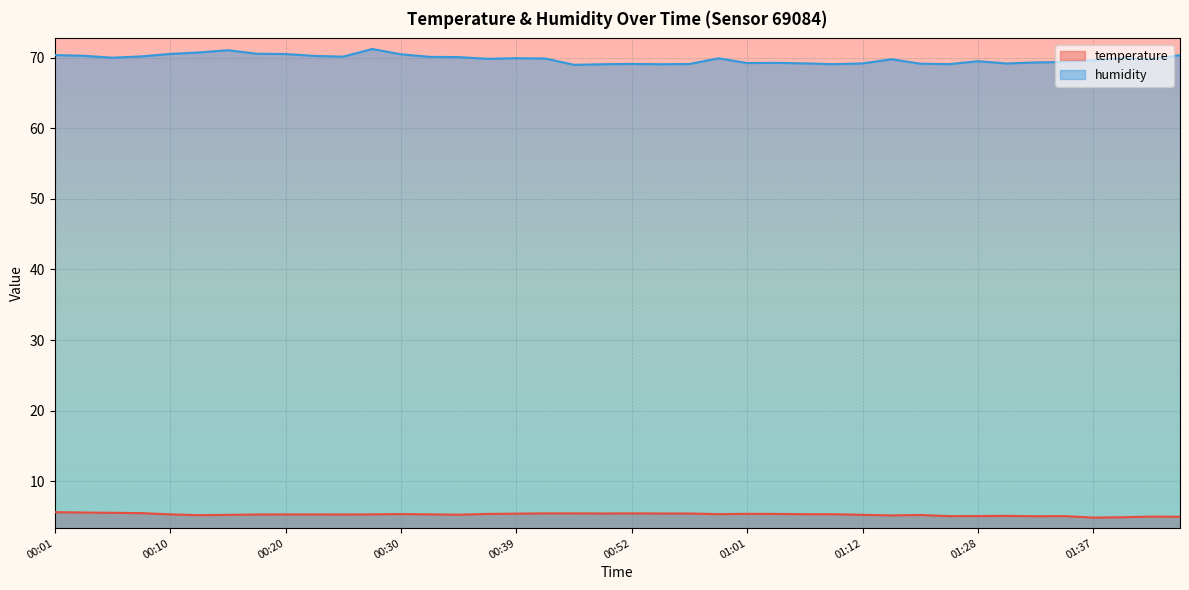

How many data points in temperature are less than 5?

3